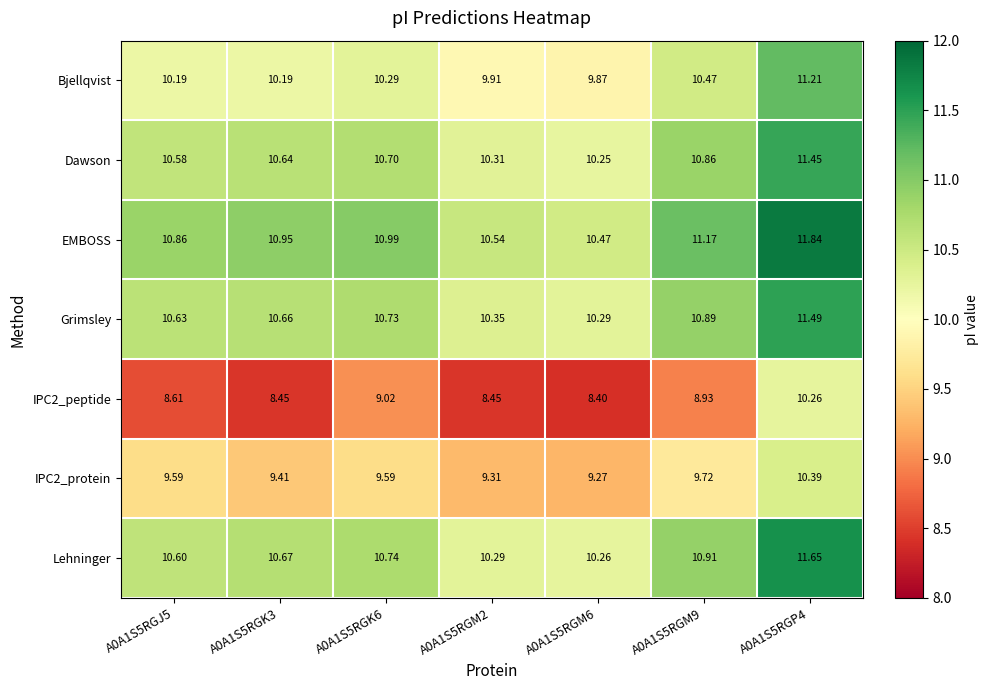

Which series has the widest spread of values?

IPC2_peptide